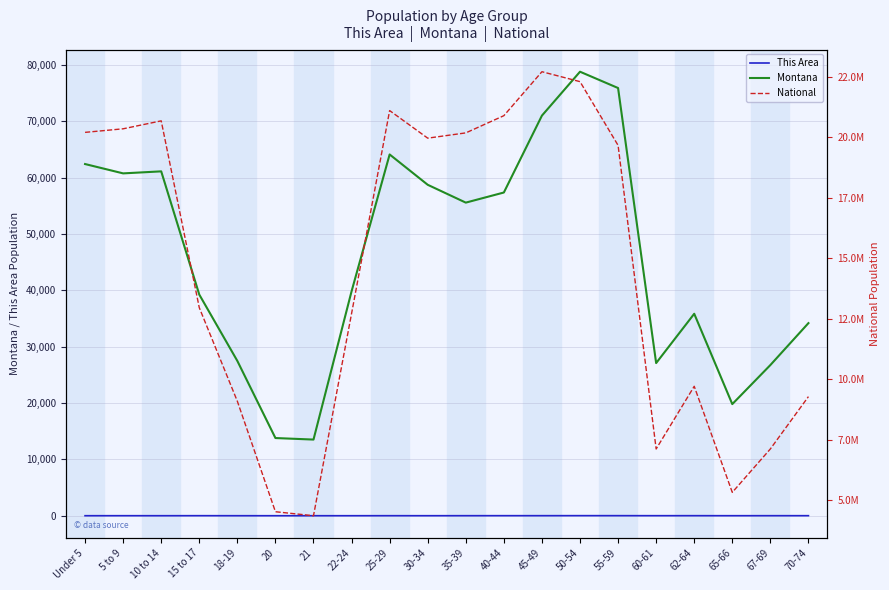

What is the total value across all series at 18-19?

9113564